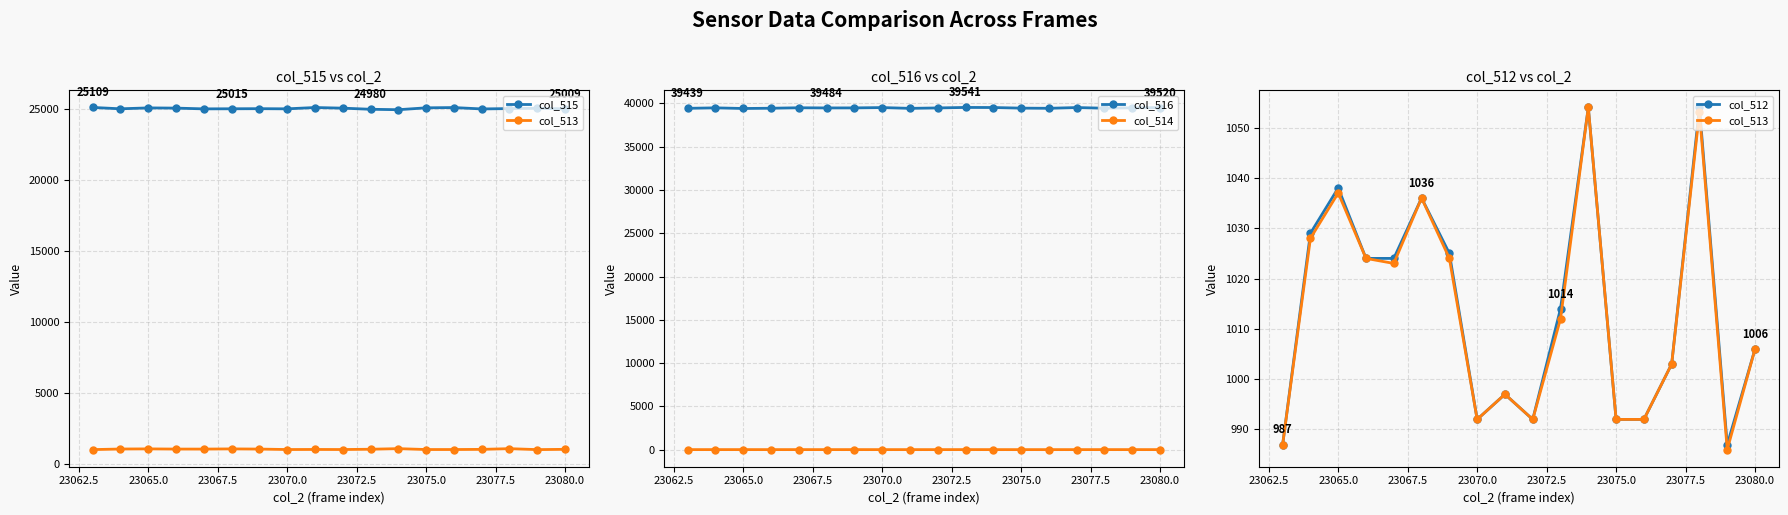

True or false: col_514 and col_516 intersect in this chart.

False